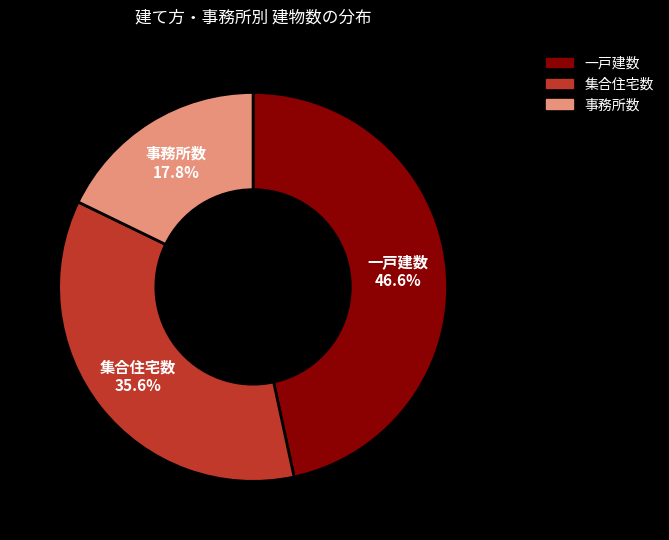

Does 集合住宅数 represent more than half of the total?

No